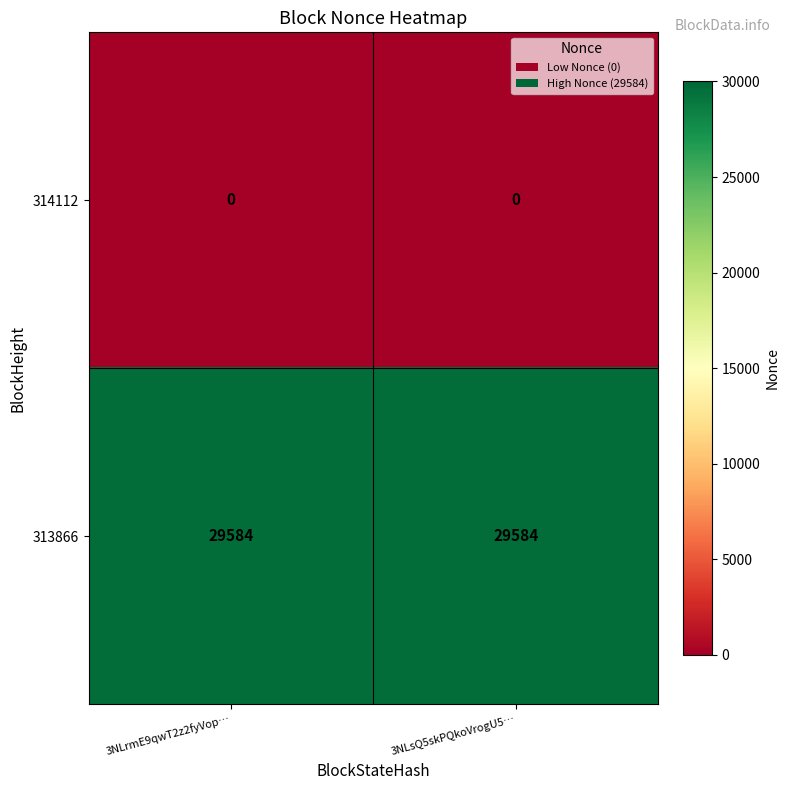

The 314112 series shows 0 at 3NLsQ5skPQkoVrogU5…. True or false?

True